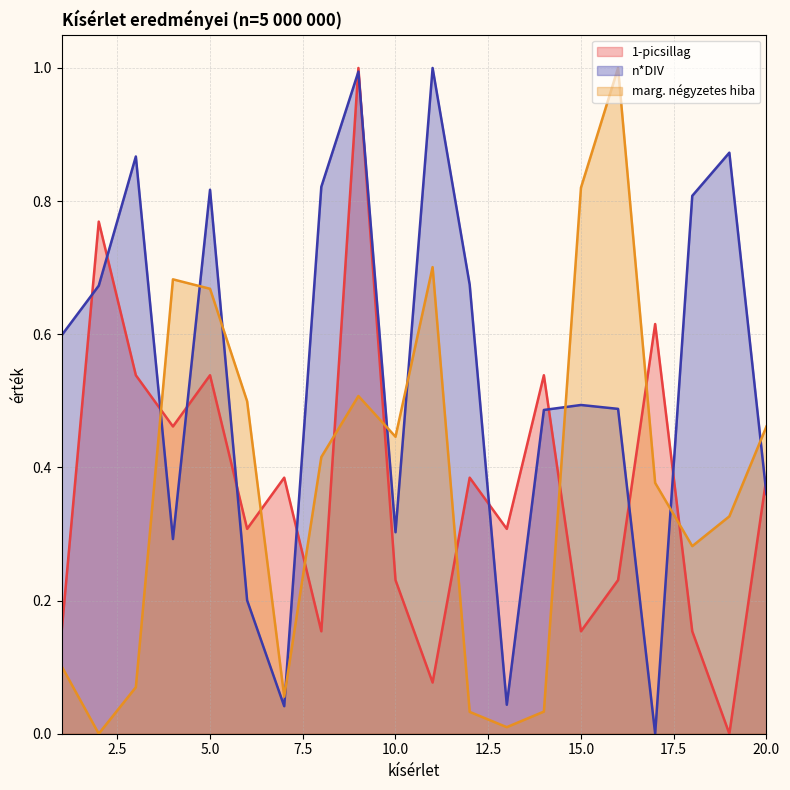

At which category is the sum across all series the highest?

9